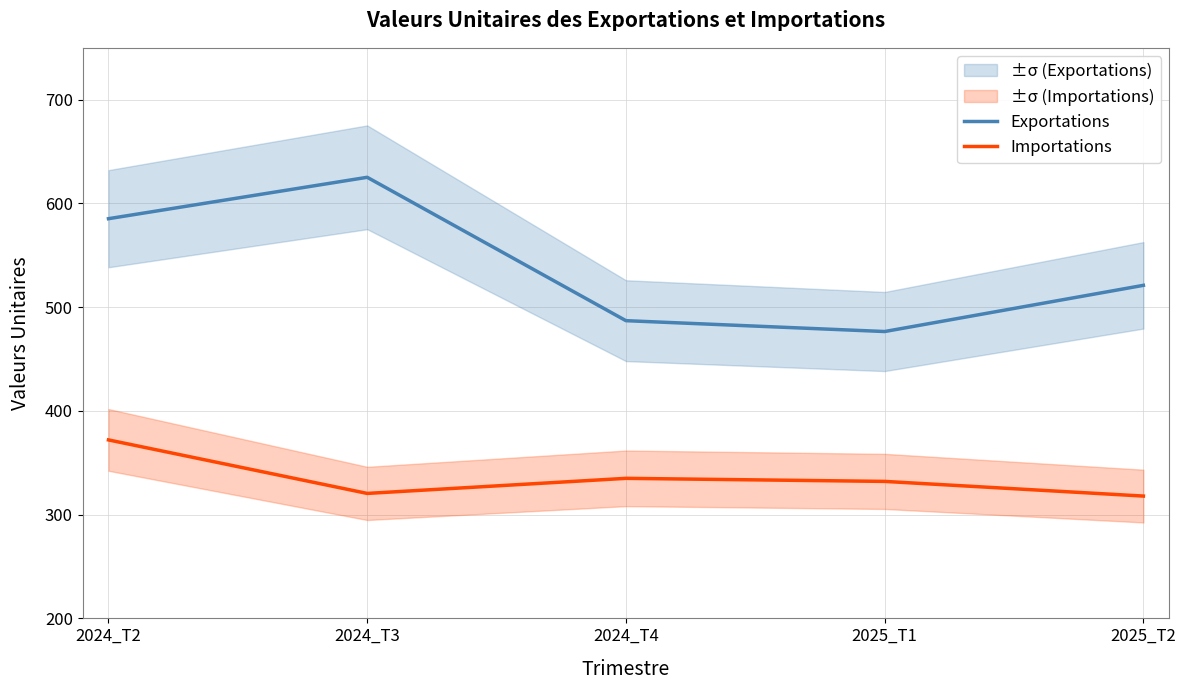

What is the minimum value for Exportations?

476.5